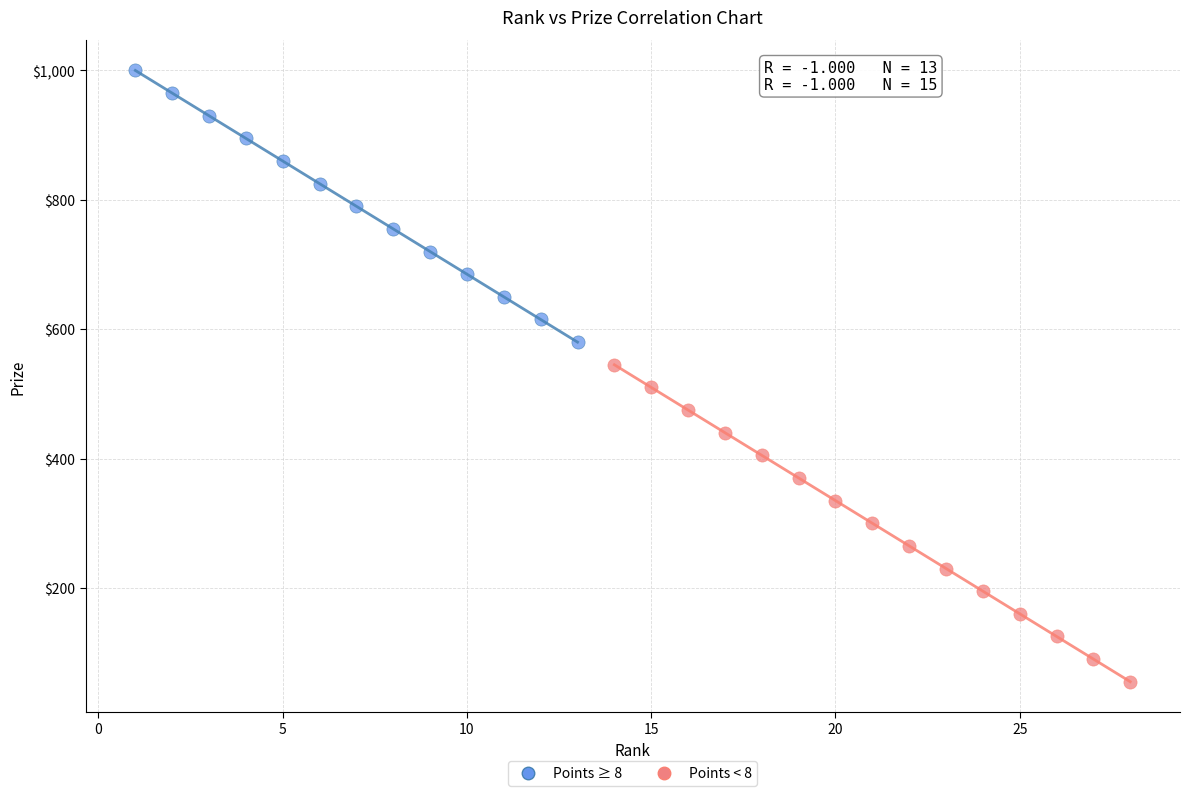

Which series reaches the minimum Y coordinate?

Points < 8